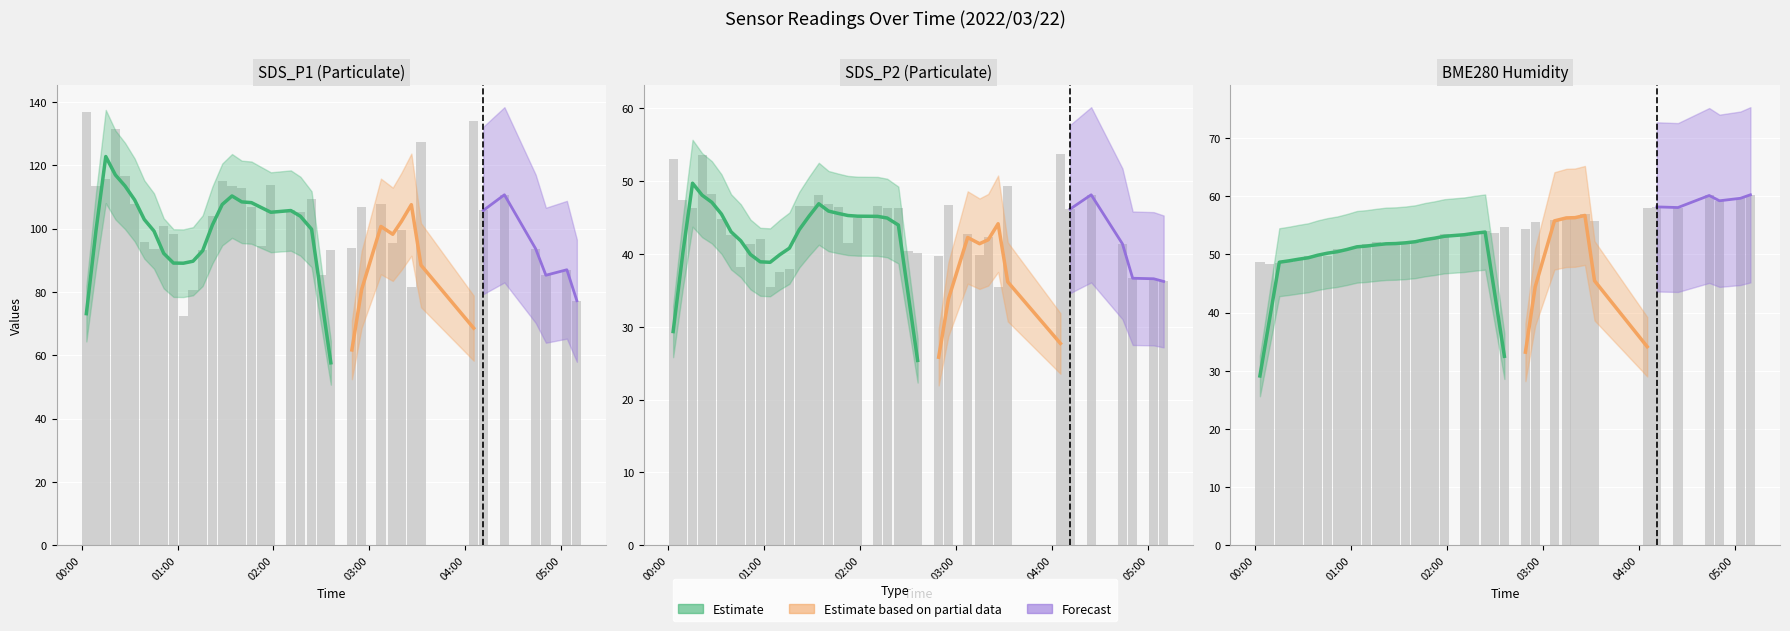

Rank the categories by SDS_P1 value from highest to lowest.

2022/03/22 00:02:58, 2022/03/22 04:05:15, 2022/03/22 00:21:07, 2022/03/22 03:32:17, 2022/03/22 00:27:10, 2022/03/22 00:15:06, 2022/03/22 01:27:58, 2022/03/22 01:58:21, 2022/03/22 01:34:04, 2022/03/22 00:09:00, 2022/03/22 01:40:10, 2022/03/22 04:24:29, 2022/03/22 02:23:51, 2022/03/22 00:33:11, 2022/03/22 03:07:13, 2022/03/22 02:55:10, 2022/03/22 01:46:13, 2022/03/22 02:10:51, 2022/03/22 04:11:16, 2022/03/22 02:16:52, 2022/03/22 01:21:51, 2022/03/22 00:51:20, 2022/03/22 03:20:04, 2022/03/22 00:57:27, 2022/03/22 00:39:12, 2022/03/22 03:14:38, 2022/03/22 01:52:19, 2022/03/22 02:49:04, 2022/03/22 04:44:01, 2022/03/22 00:45:16, 2022/03/22 01:15:42, 2022/03/22 02:35:54, 2022/03/22 05:03:33, 2022/03/22 02:29:53, 2022/03/22 04:50:26, 2022/03/22 03:26:16, 2022/03/22 01:09:40, 2022/03/22 05:09:48, 2022/03/22 01:03:38